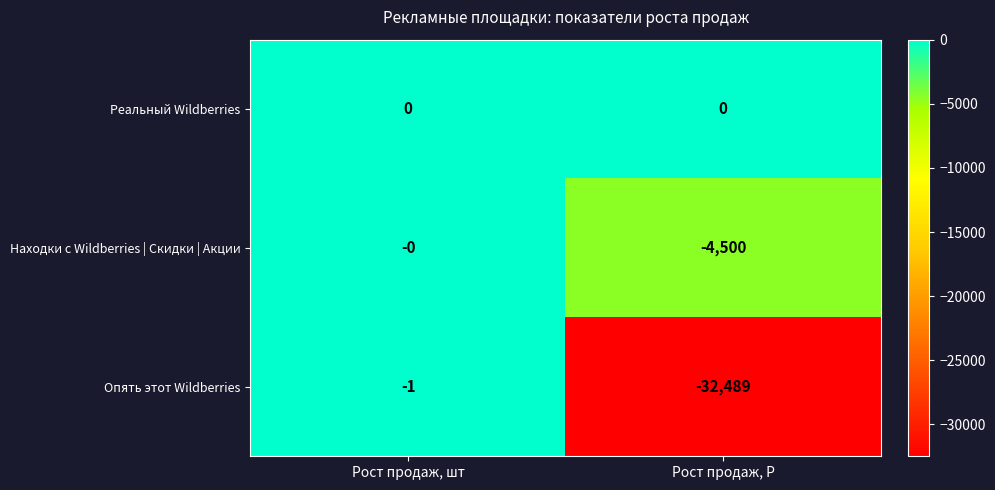

At which label is Опять этот Wildberries closest to -16245?

Рост продаж, шт